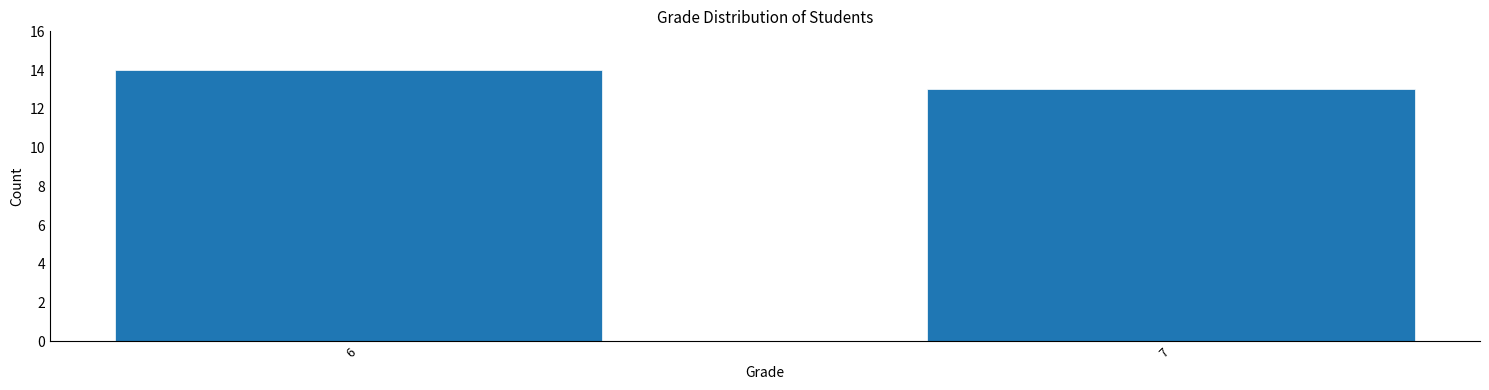

Reading left to right, extract all data points from this chart.

6=14	7=13